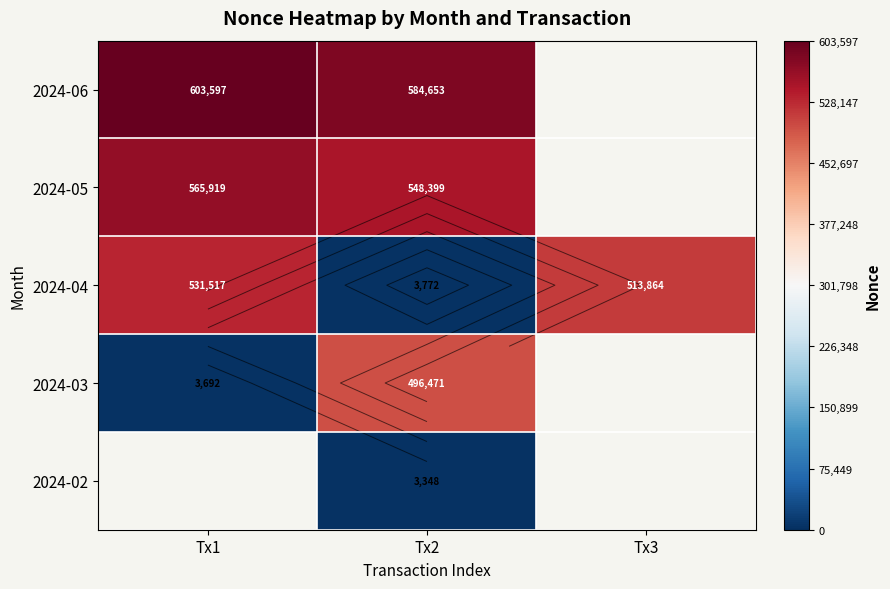

Is it true that 2024-02 equals 3348.0 at Tx2?

True